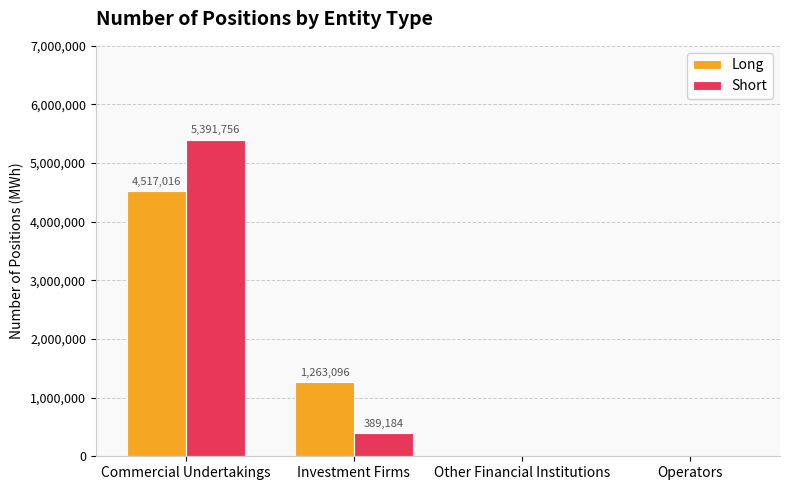

What is the total value across all series at Commercial Undertakings?

9908772